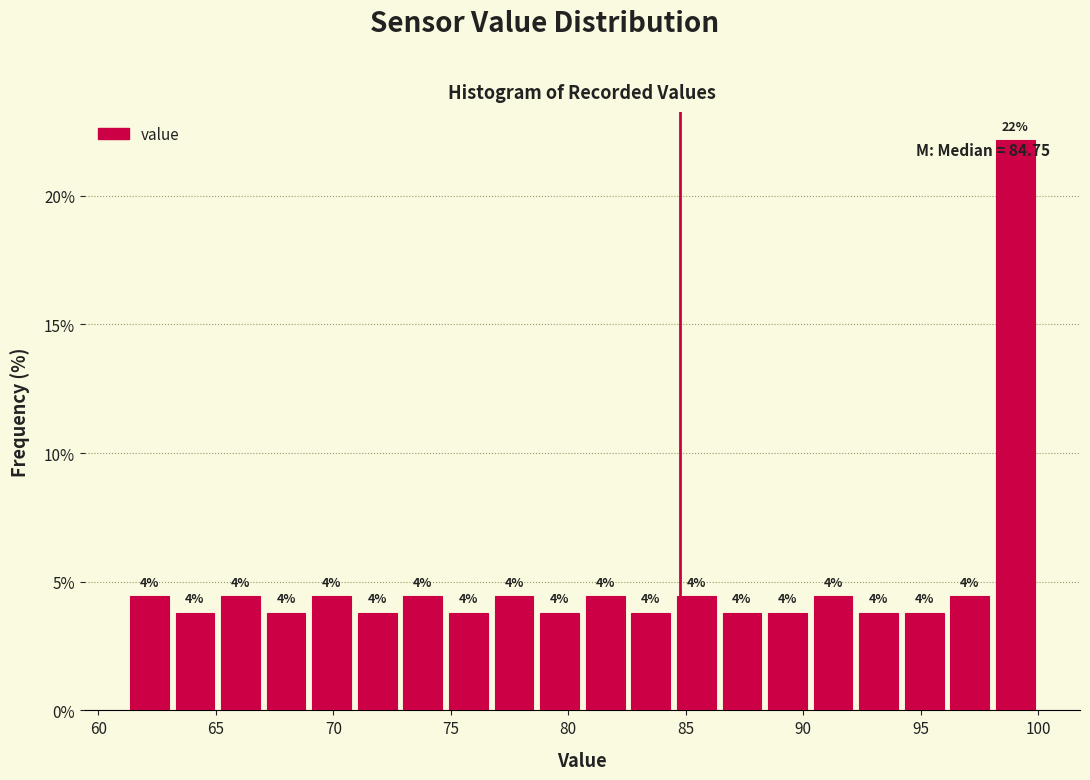

Around what value on the x-axis is the tallest bar? Give the approximate position of its centre, as read against the axis.

99.0